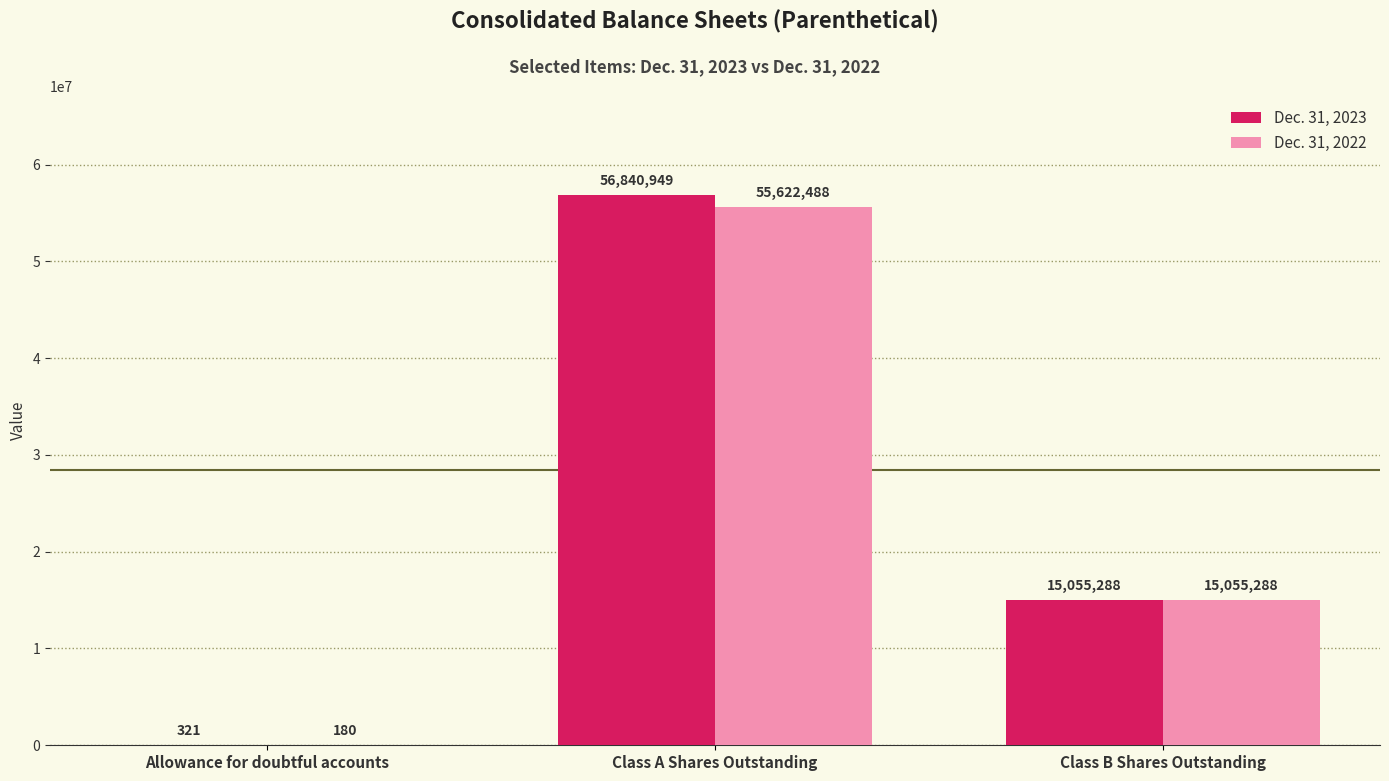

Count the number of categories in the chart.

3